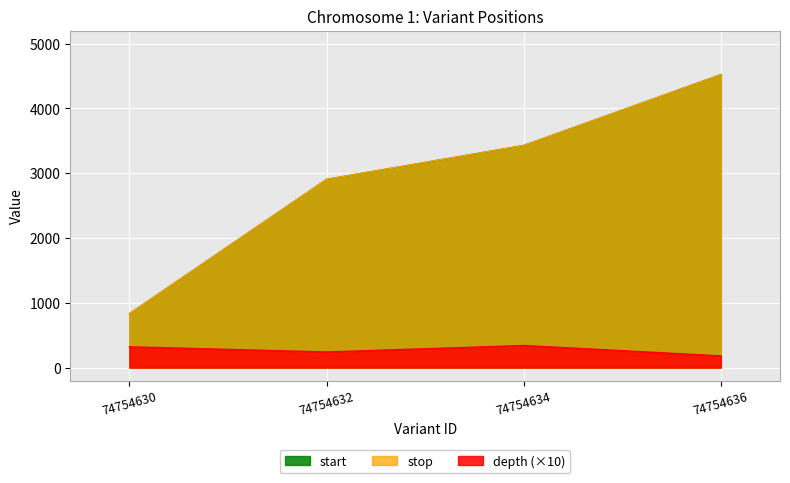

Where does the start series first go above 3427?

74754636